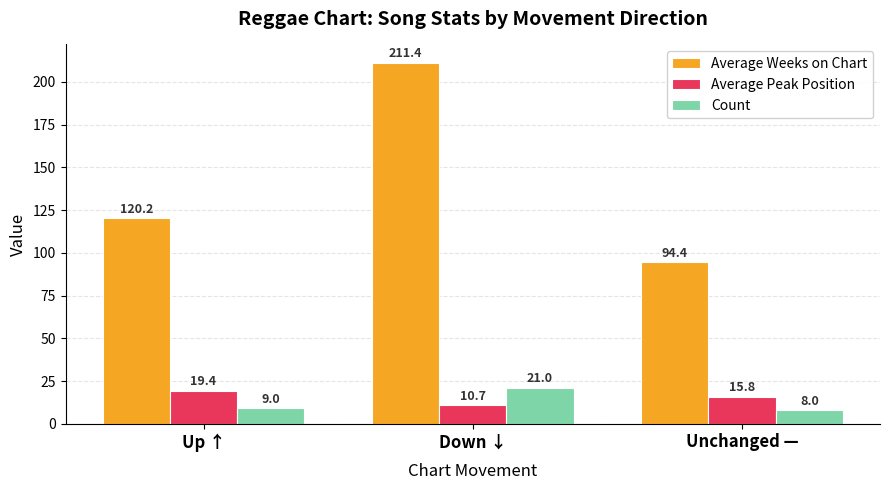

What is the total value across all series at Down ↓?

243.1